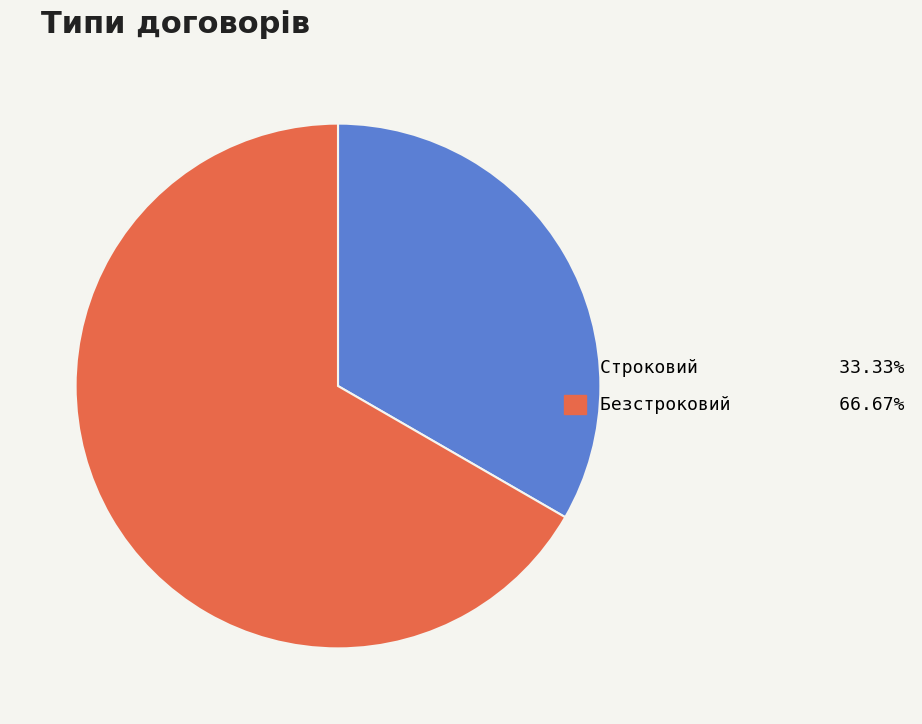

What is the largest slice in the pie chart?

Безстроковий